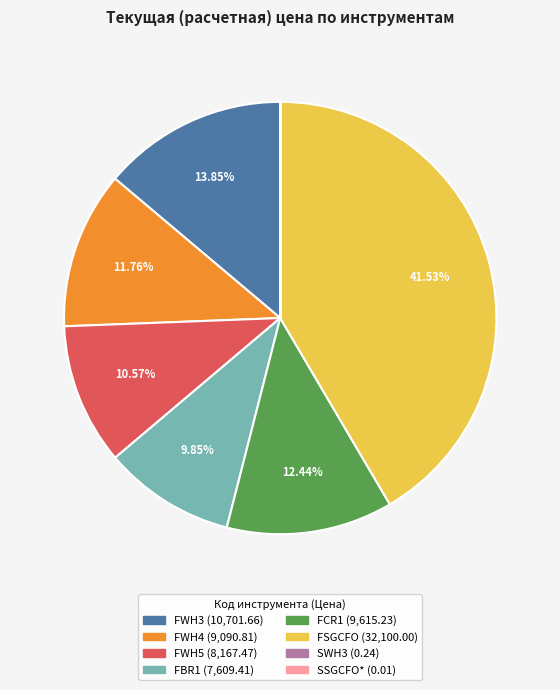

Which slice is the largest?

FSGCFO